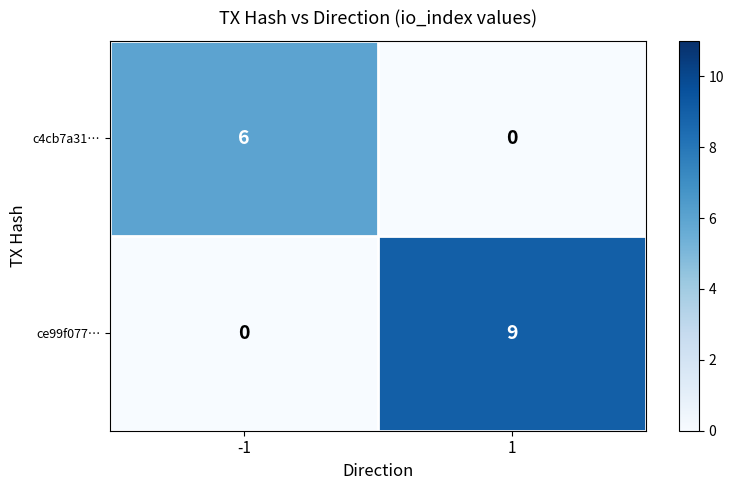

Which series has the largest total across all categories?

ce99f077…